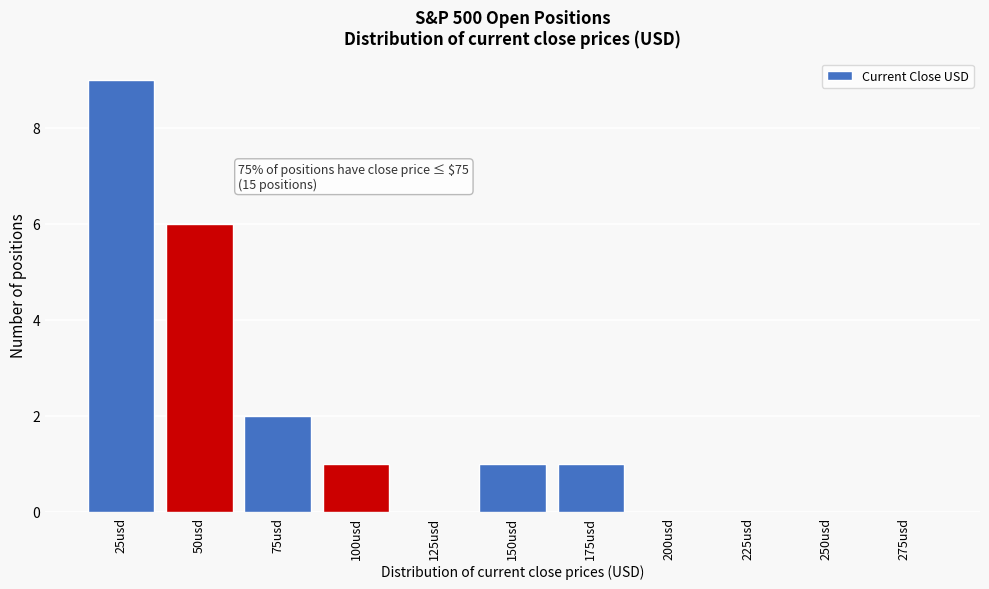

Reading left to right, extract all data points from this chart.

25usd=9	50usd=6	75usd=2	100usd=1	125usd=0	150usd=1	175usd=1	200usd=0	225usd=0	250usd=0	275usd=0